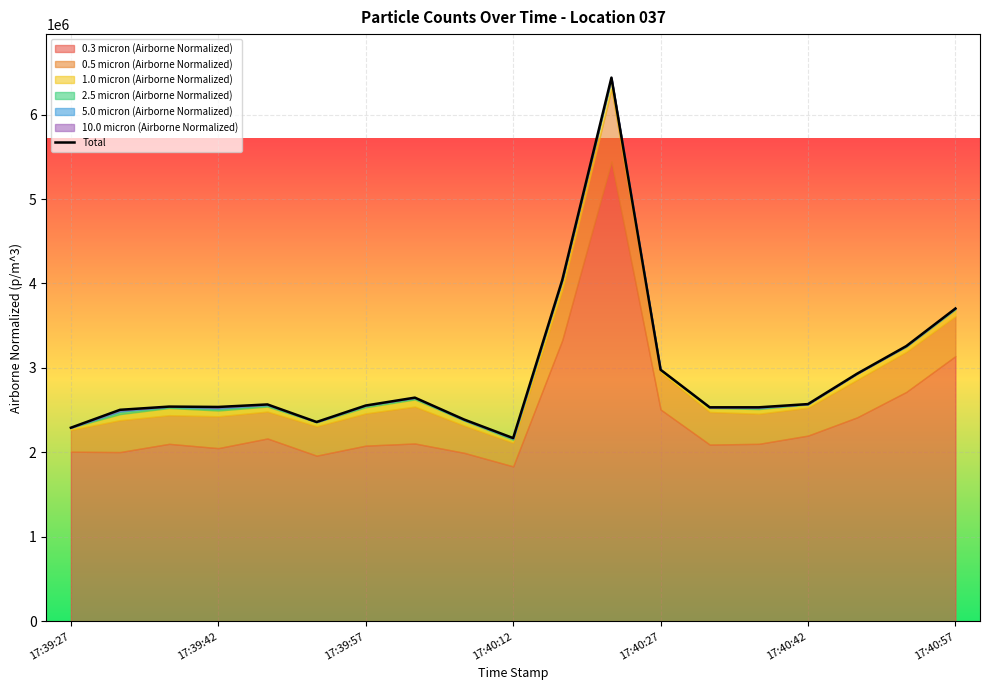

What is the maximum value shown in the chart?

6437157.4